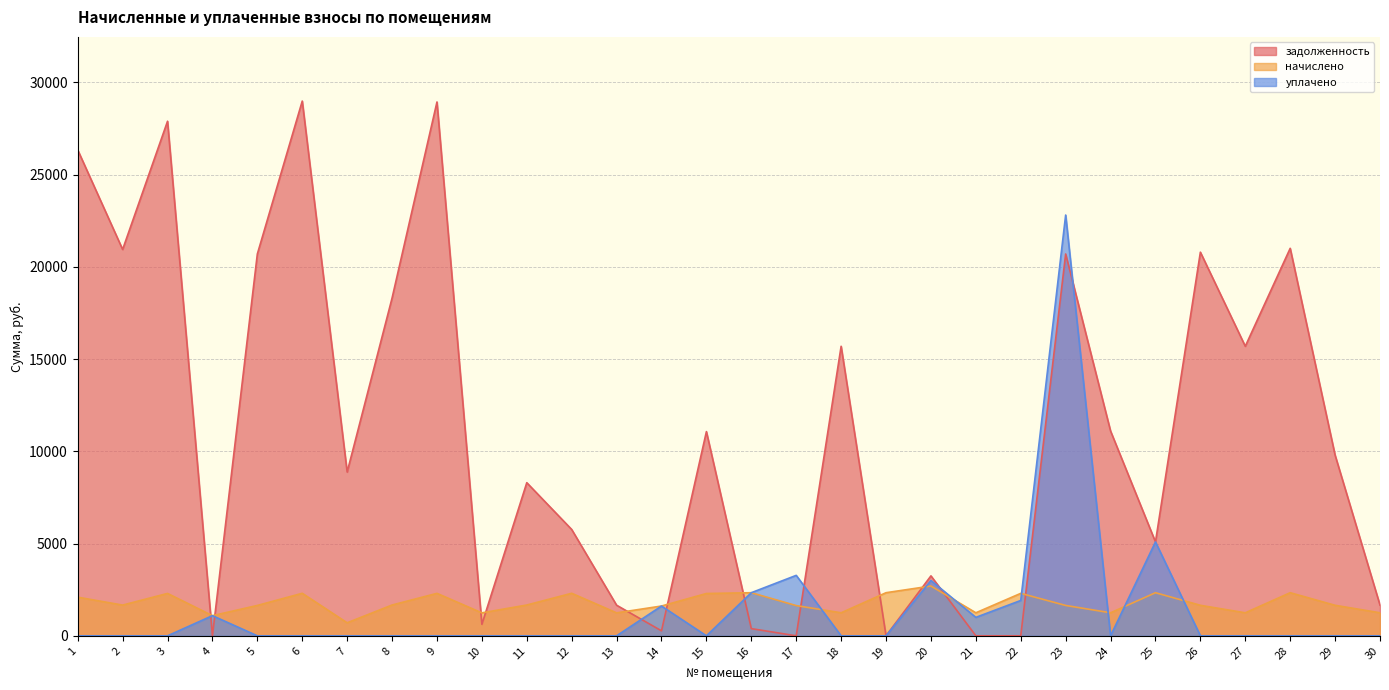

Count the number of categories in the chart.

30